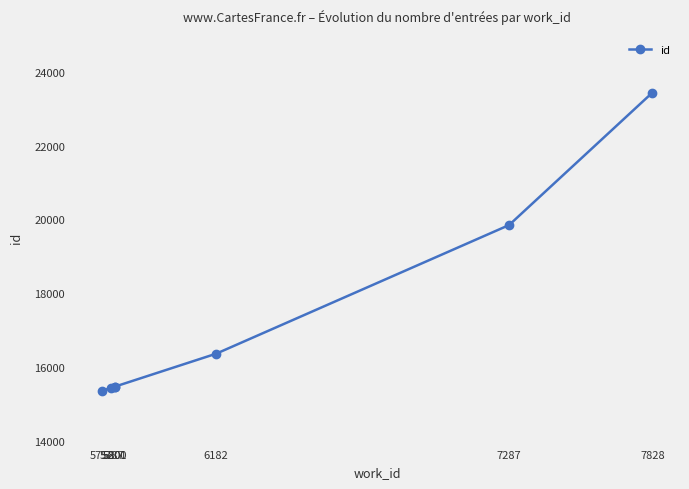

What is the sum of the values at 5752 and 5787?

30791.5